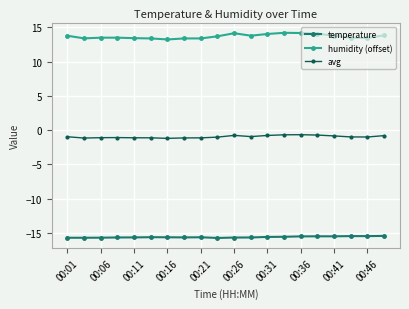

Does the chart display data point markers on the line(s)?

Yes